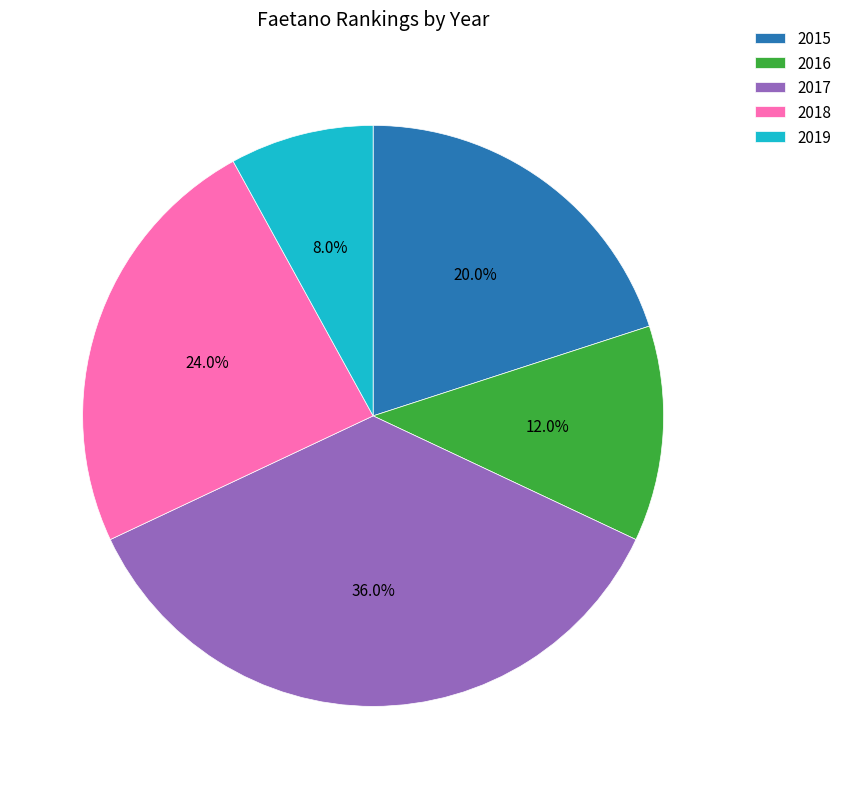

To the nearest percent, what percentage of the pie is 2017?

36%